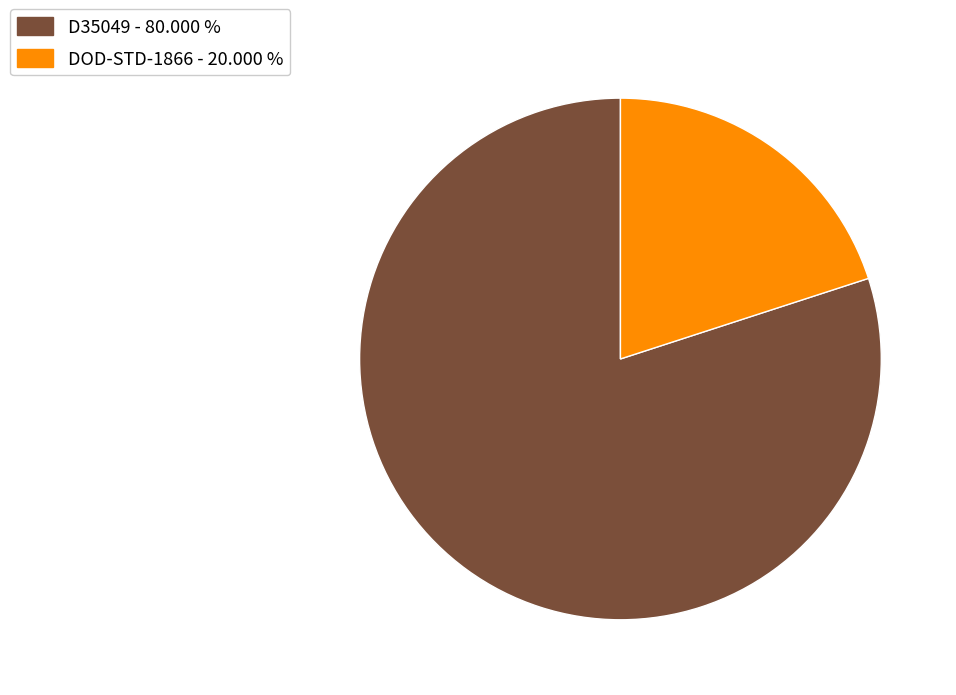

Rank the categories by value from lowest to highest.

DOD-STD-1866, D35049